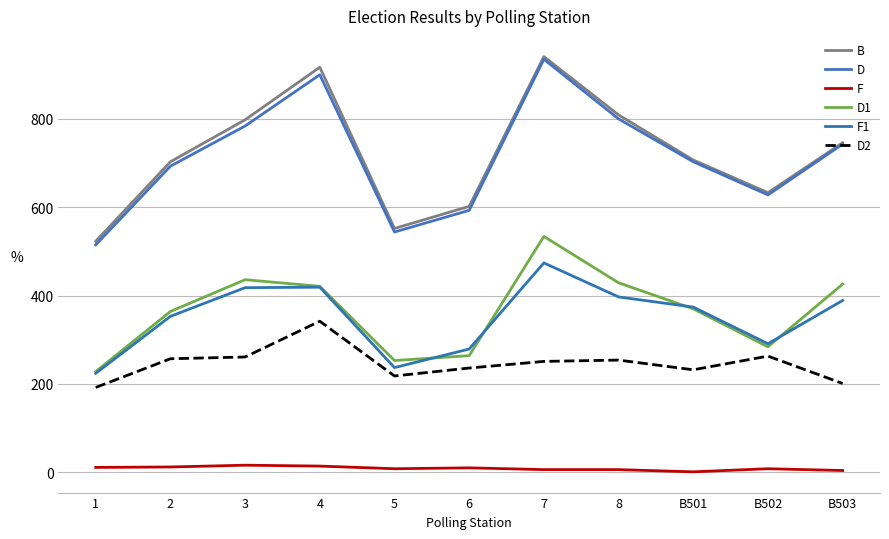

What is the sum of the D1 values at 4 and 7?

955